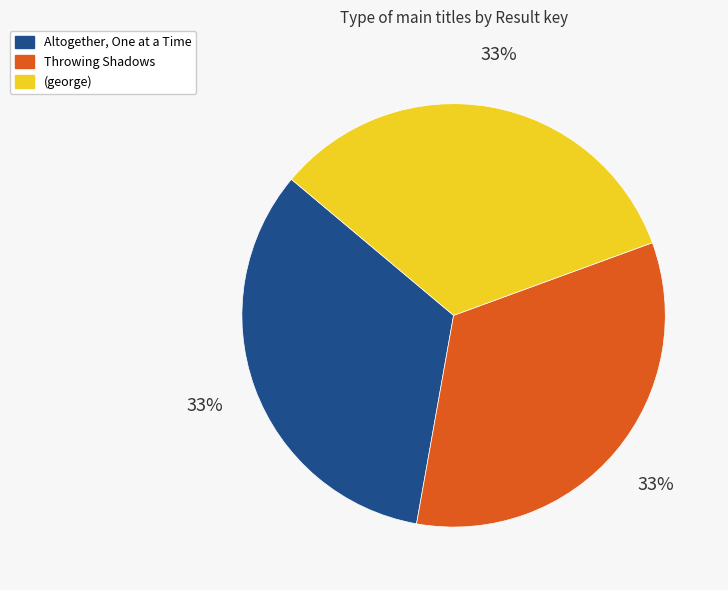

Is it true that Throwing Shadows is 33% of the pie?

True